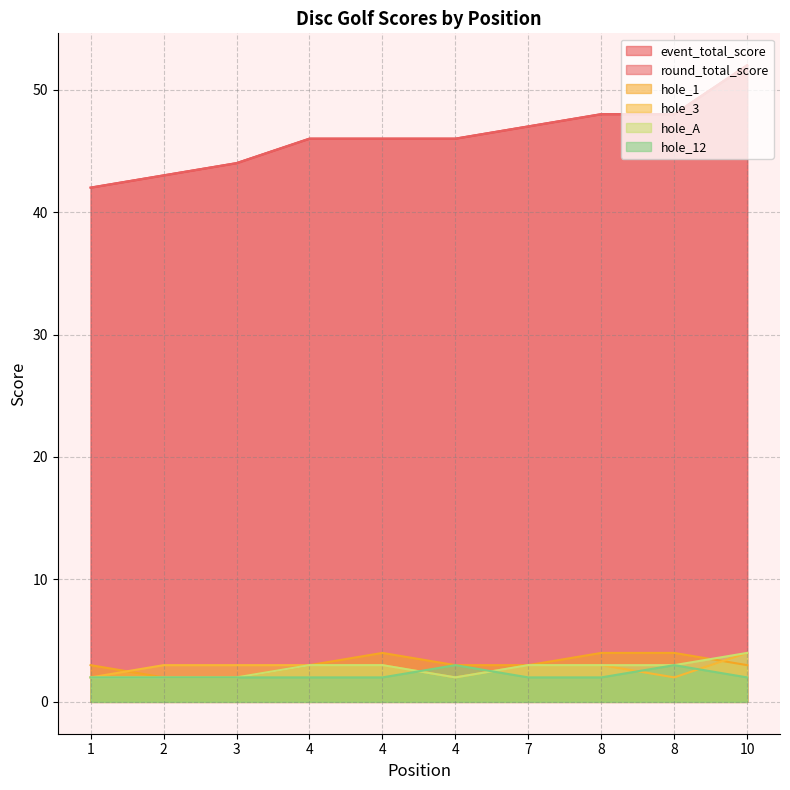

The hole_A series shows 2 at 1. True or false?

True